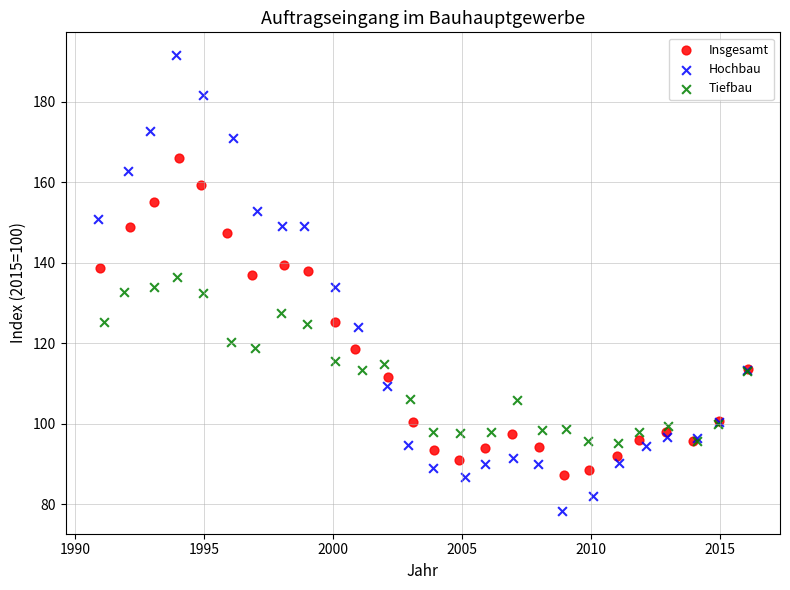

What are all the series names shown in the legend?

Insgesamt, Hochbau, Tiefbau